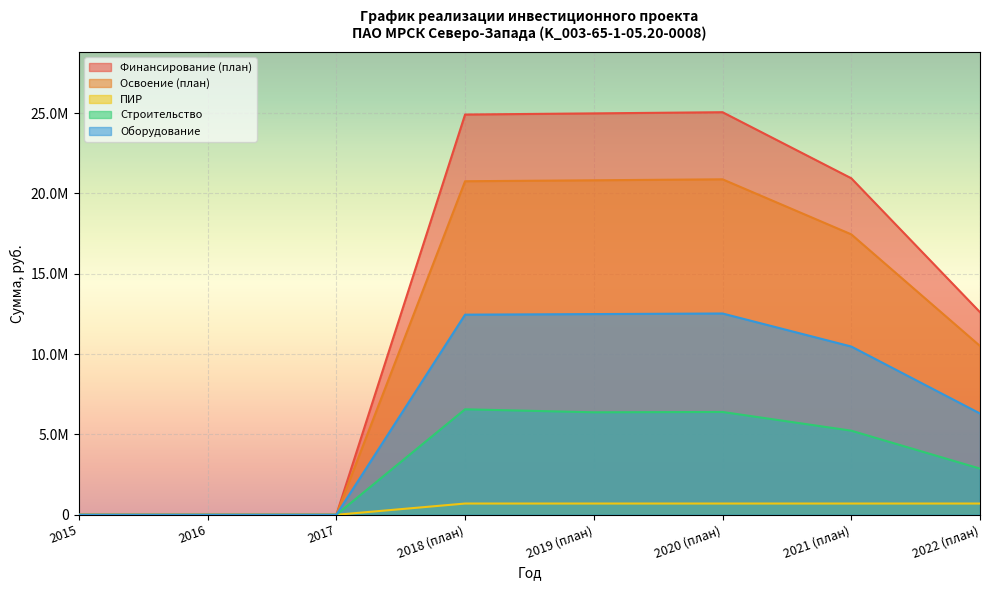

True or false: Оборудование and ПИР cross at least once.

False